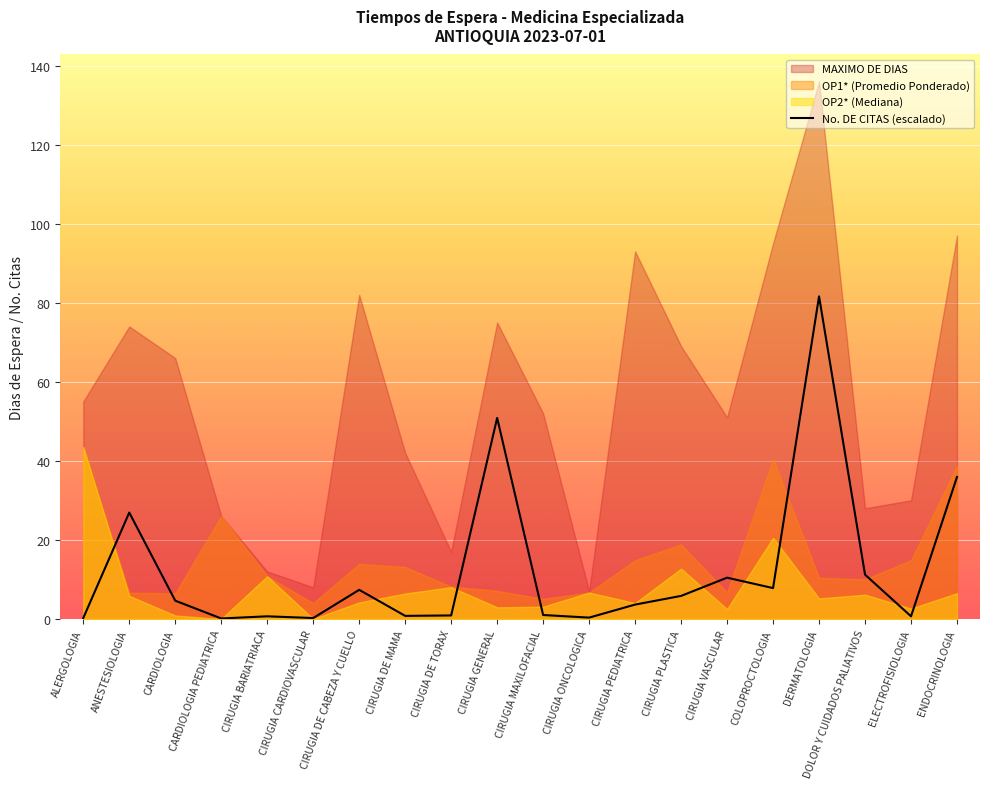

True or false: the data shows 0.2 at ALERGOLOGIA.

True